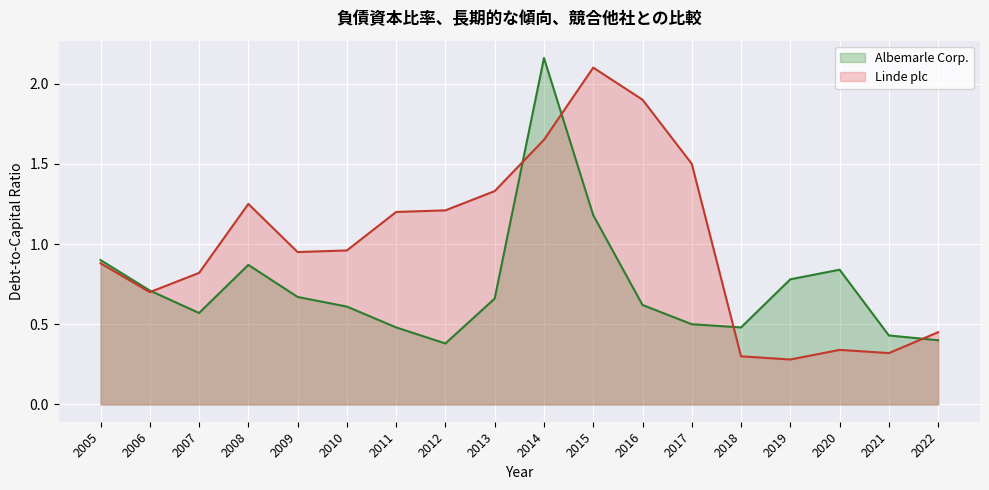

Reading left to right, what are all the values shown in this chart?

Albemarle Corp.: 2005=0.9	2006=0.7	2007=0.6	2008=0.9	2009=0.7	2010=0.6	2011=0.5	2012=0.4	2013=0.7	2014=2.2	2015=1.2	2016=0.6	2017=0.5	2018=0.5	2019=0.8	2020=0.8	2021=0.4	2022=0.4
Linde plc: 2005=0.9	2006=0.7	2007=0.8	2008=1.2	2009=0.9	2010=1.0	2011=1.2	2012=1.2	2013=1.3	2014=1.6	2015=2.1	2016=1.9	2017=1.5	2018=0.3	2019=0.3	2020=0.3	2021=0.3	2022=0.5